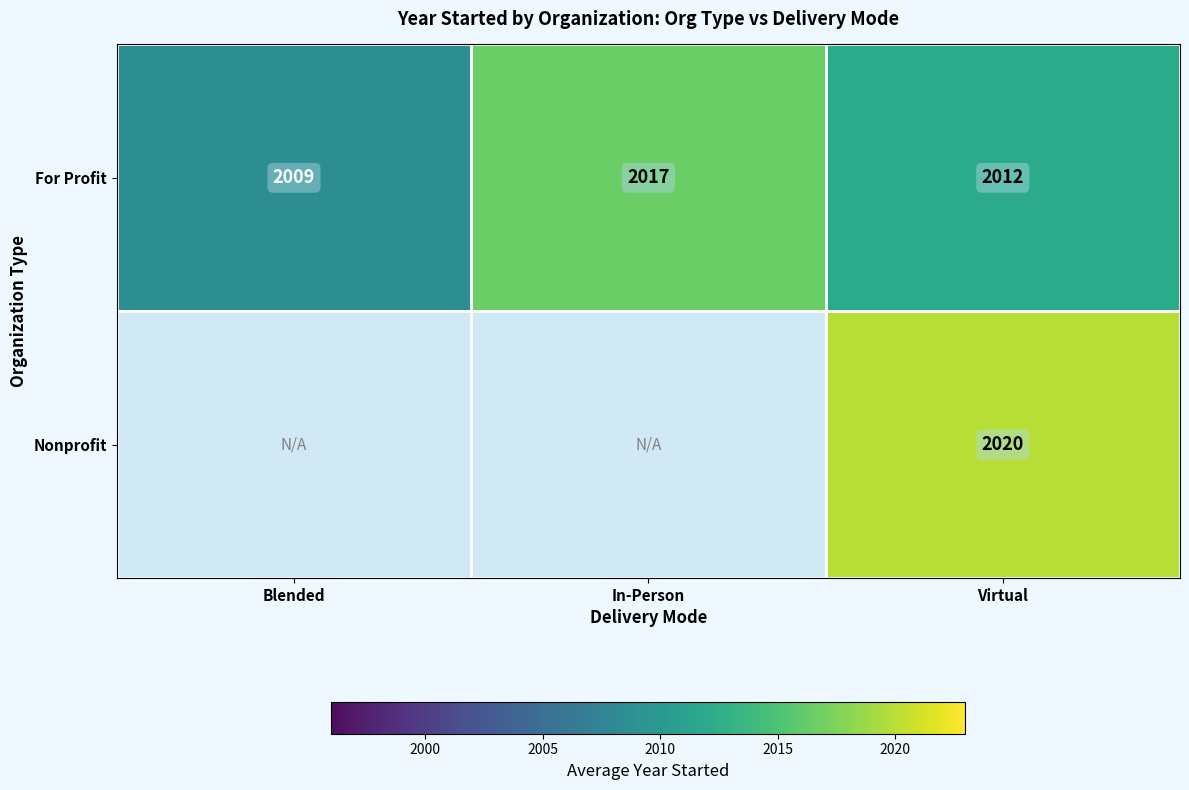

What is the difference between the For Profit values at Blended and In-Person?

8.0